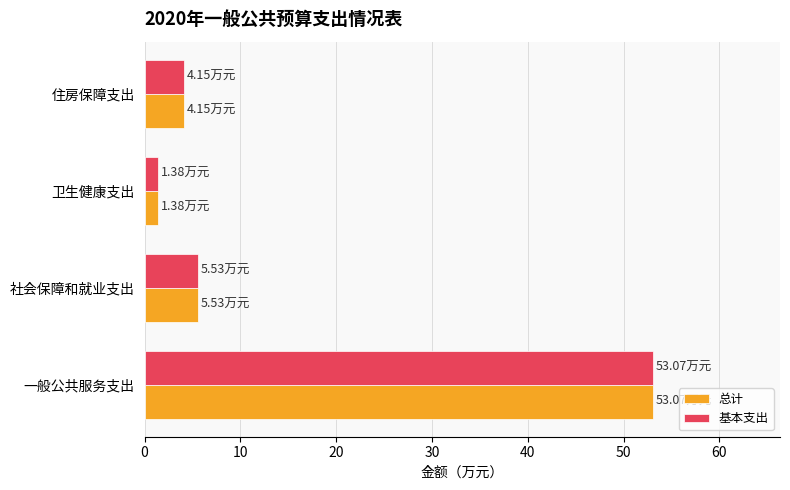

List the labels in order of 总计 value, largest first.

一般公共服务支出, 社会保障和就业支出, 住房保障支出, 卫生健康支出